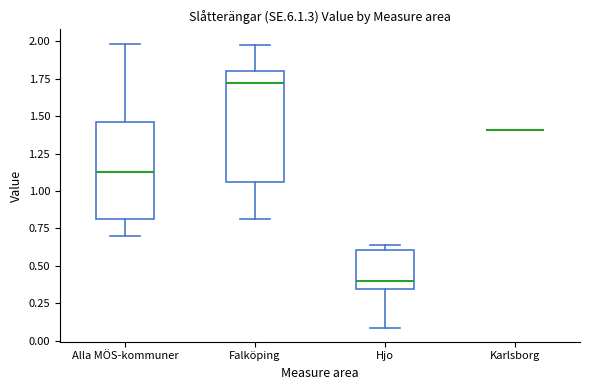

Reading left to right, transcribe this box plot: for each box, give where its median line is, the range the box spans, and where its two whiskers end, as read against the y-axis. The values are not printed on the chart, so give them approximately, as read against the axis.

Alla MÖS-kommuner: median 1.15, box 0.80 to 1.45, whiskers 0.70 to 2.00
Falköping: median 1.70, box 1.05 to 1.80, whiskers 0.80 to 1.95
Hjo: median 0.40, box 0.35 to 0.60, whiskers 0.10 to 0.65
Karlsborg: box collapsed to a line at 1.40, whiskers 1.40 to 1.40